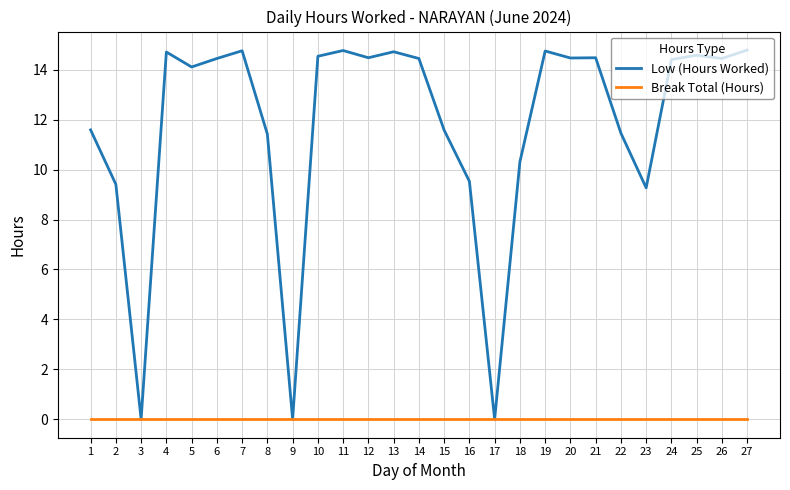

What is the maximum value shown in the chart?

14.8